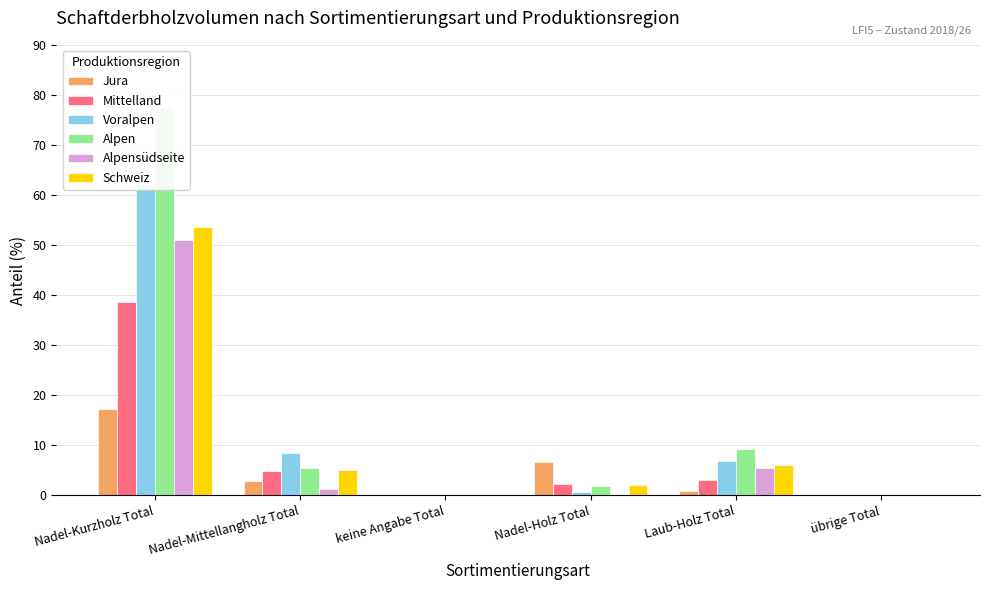

What is the difference between the maximum and second lowest values in the Alpen series?

77.6